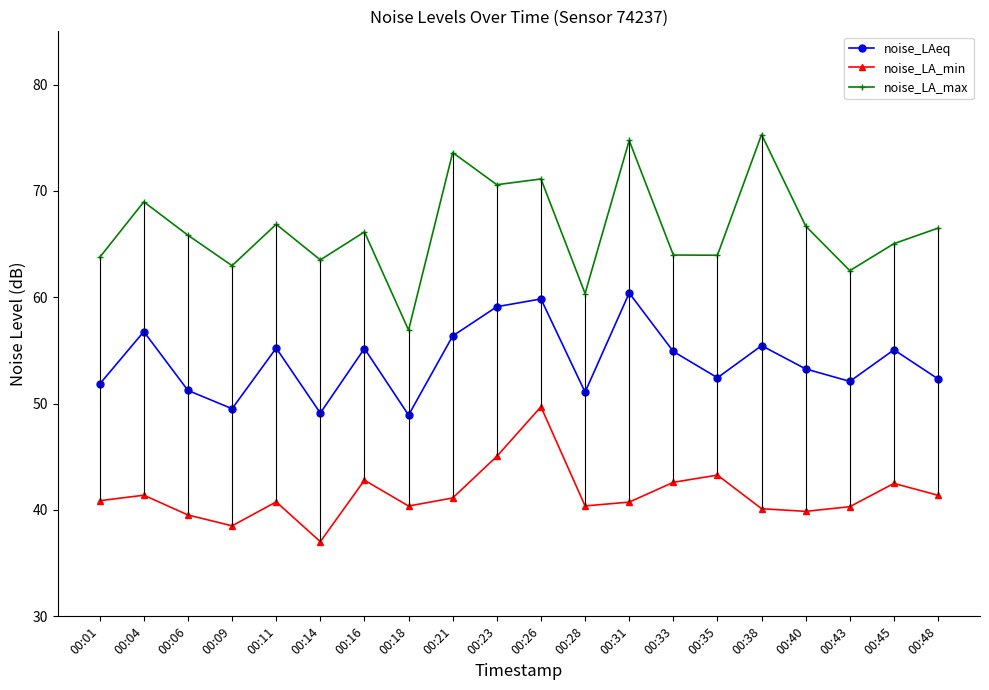

How many interior local peaks does the noise_LA_min series have?

6